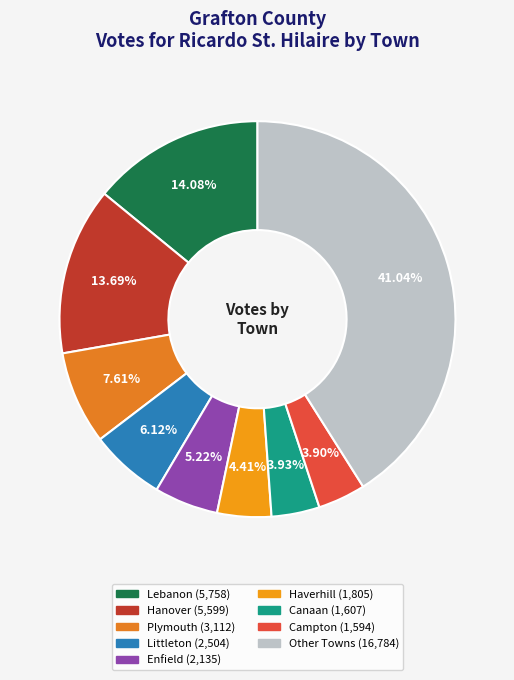

Count the number of slices in the pie.

9